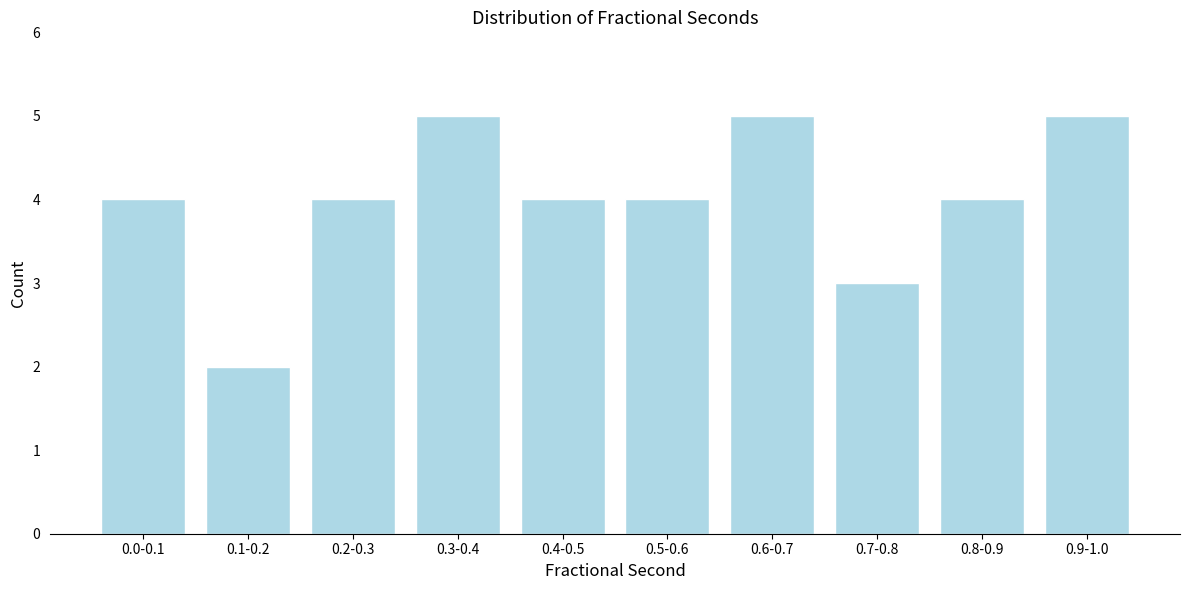

Reading right to left, list all the values displayed in this chart.

0.9-1.0=5	0.8-0.9=4	0.7-0.8=3	0.6-0.7=5	0.5-0.6=4	0.4-0.5=4	0.3-0.4=5	0.2-0.3=4	0.1-0.2=2	0.0-0.1=4